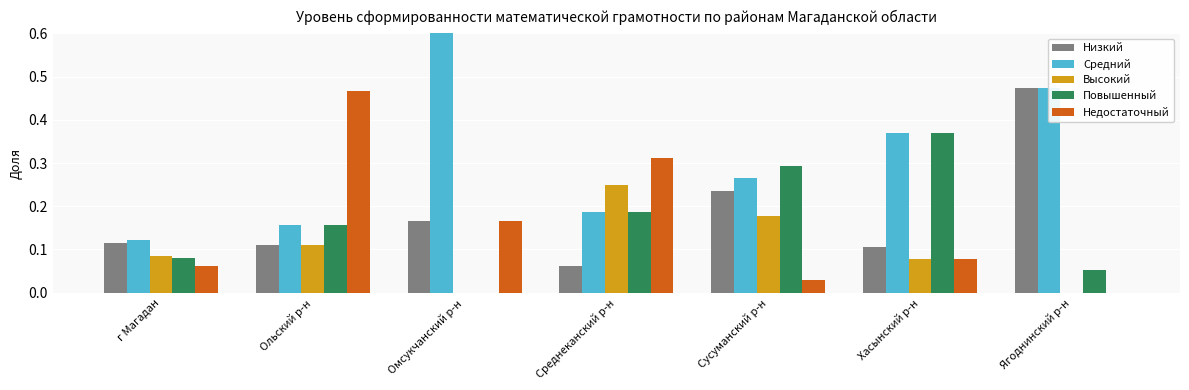

Between Ольский р-н and Сусуманский р-н, which is larger?

Сусуманский р-н